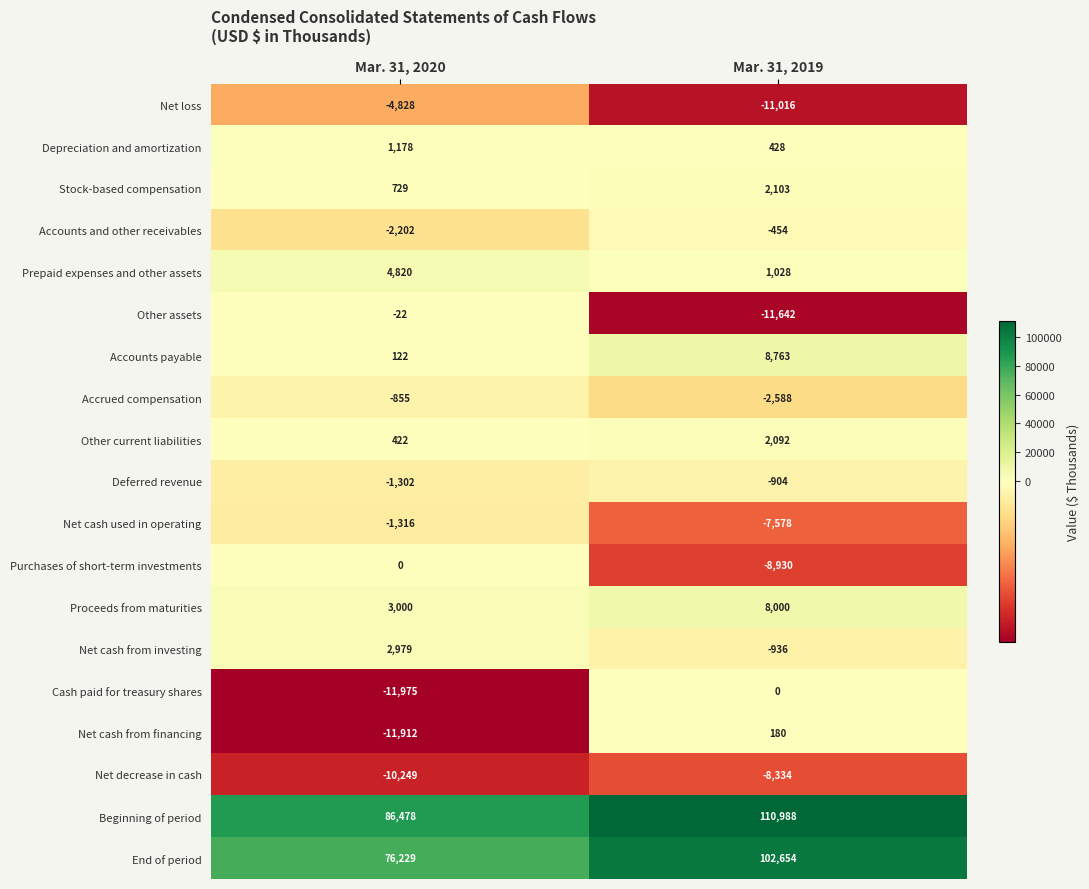

Between Mar. 31, 2020 and Mar. 31, 2019, which series saw the biggest shift?

End of period